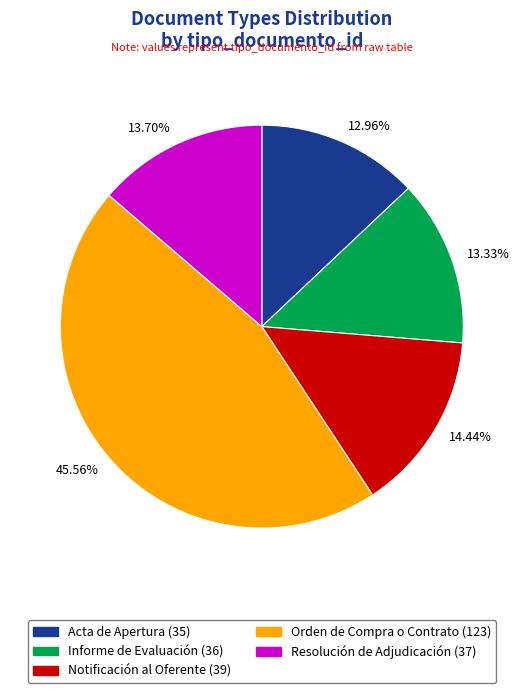

Between 45.56% and 14.44%, which is larger?

45.56%